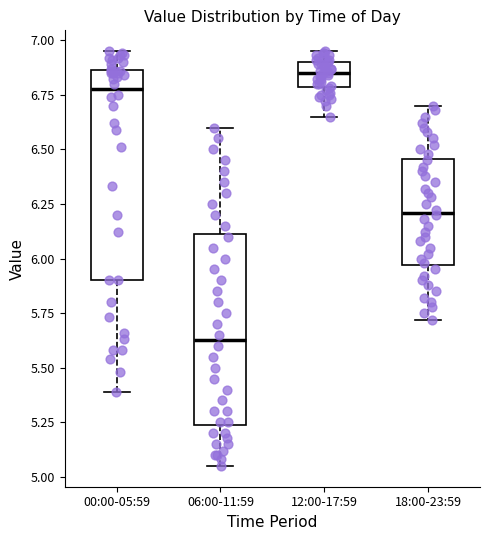

Which box's median line is the highest?

12:00-17:59